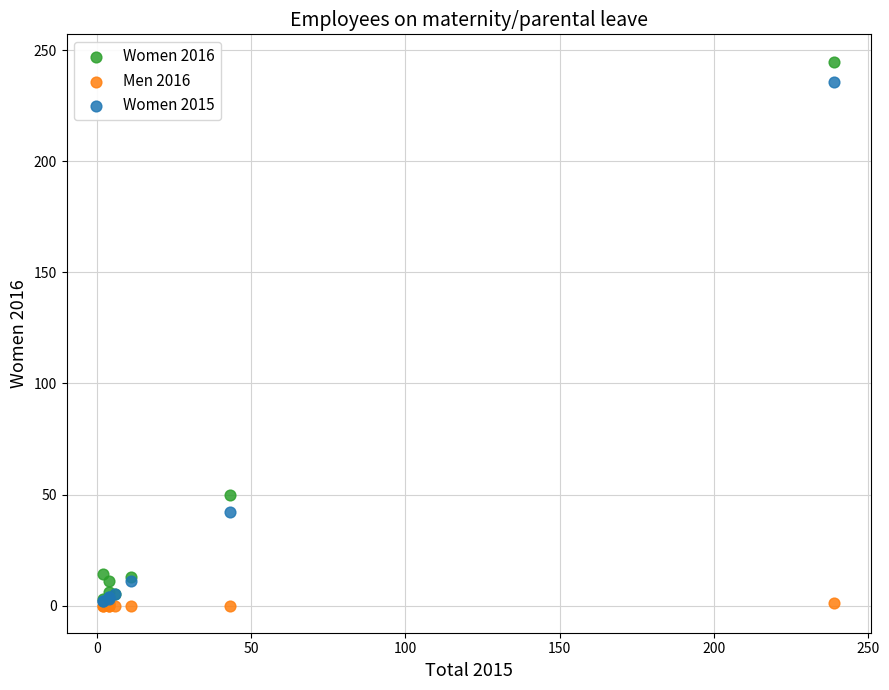

Which series has the largest Y range (max minus min)?

Women 2016